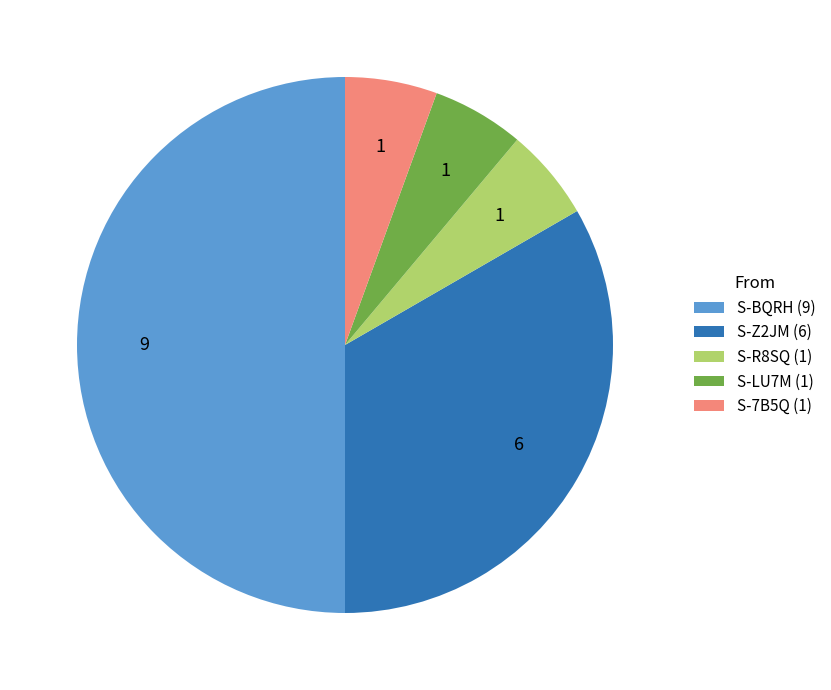

The S-BQRH (9) slice represents 57% of the pie. True or false?

False